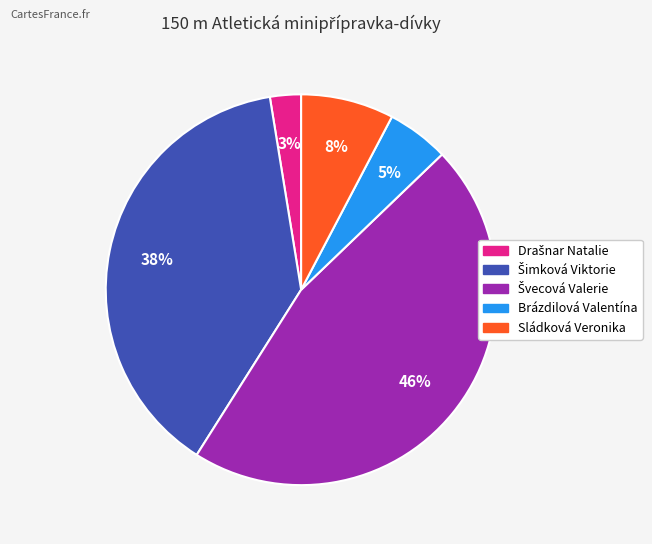

To the nearest percent, what is the average slice percentage?

20%